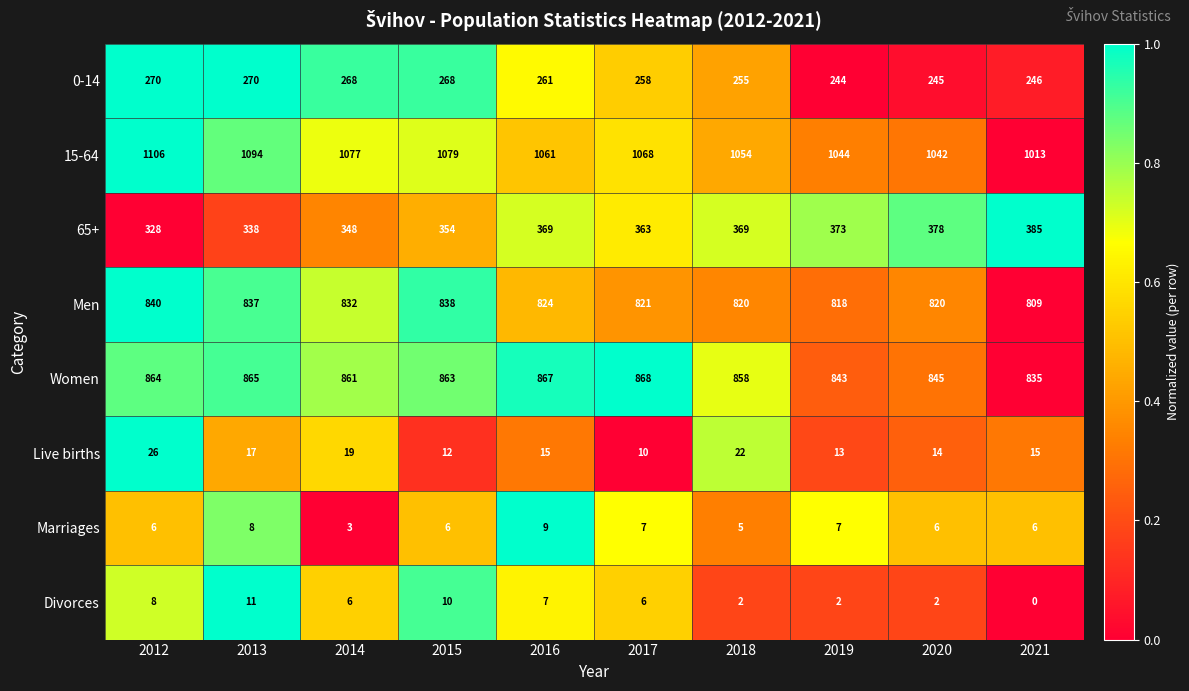

Which series changed the most between 2014 and 2018?

15-64